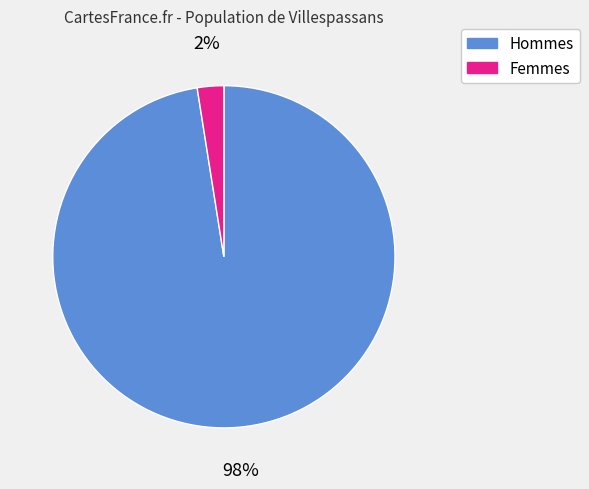

To the nearest percent, what is the average slice percentage?

50%